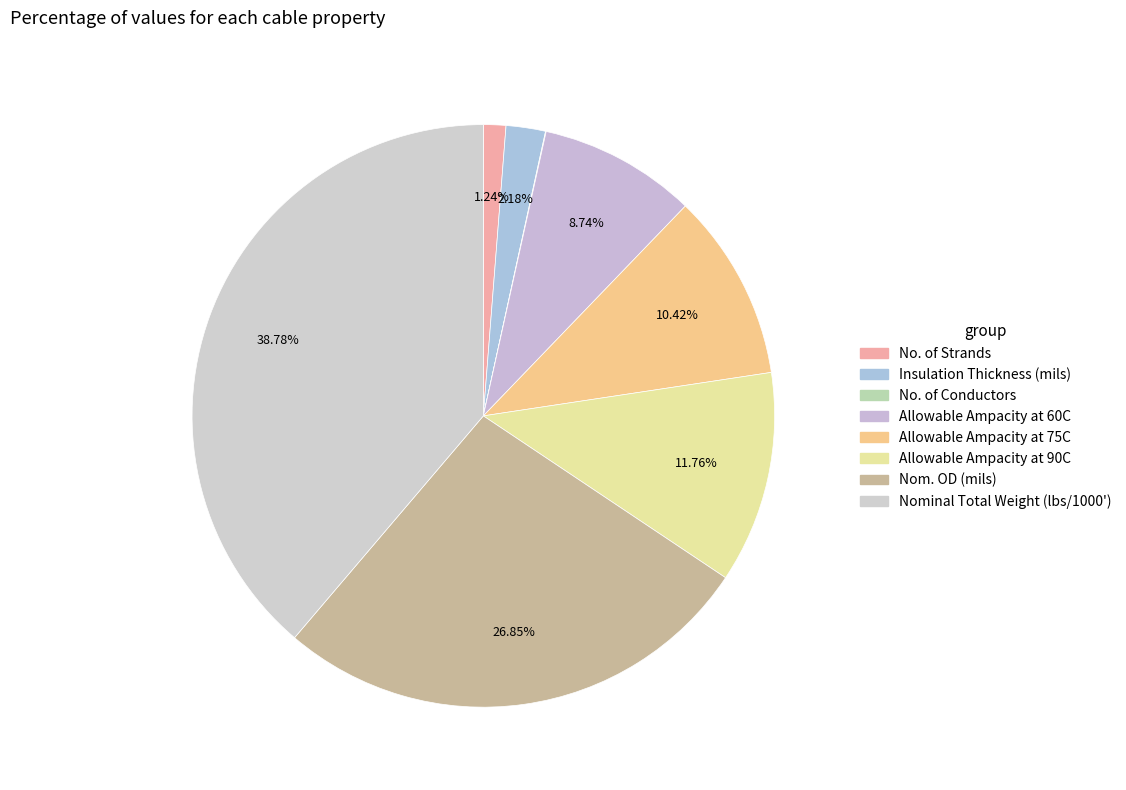

Count the number of slices in the pie.

8